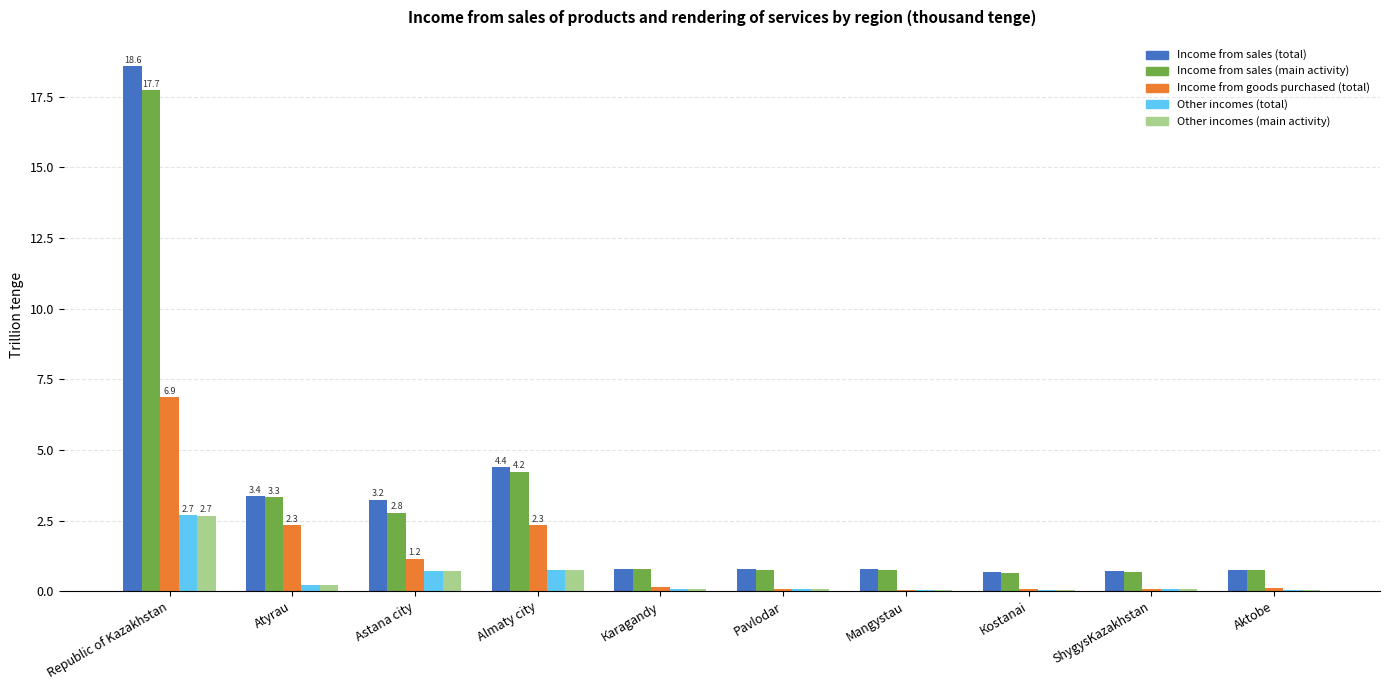

The value of Income from sales (total) at Мangystau is 0.8. True or false?

True